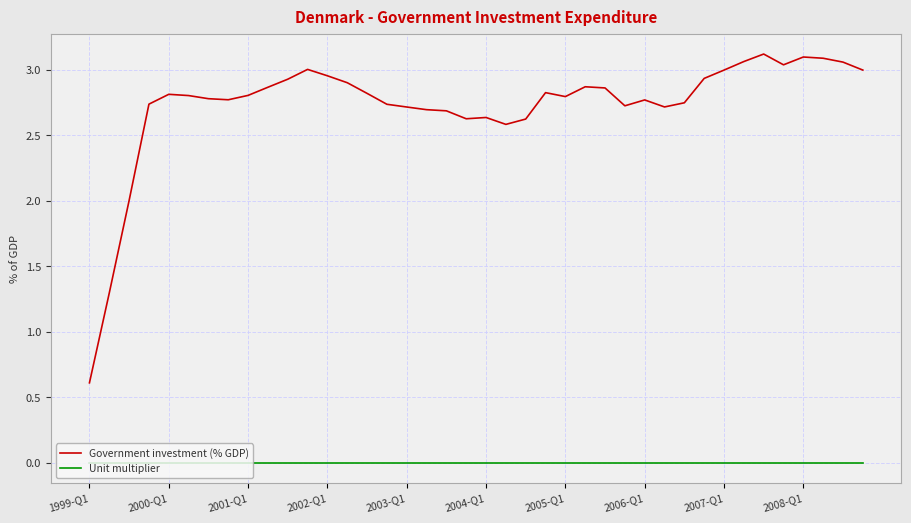

List the series in order of their overall mean, highest first.

Government investment (% GDP), Unit multiplier